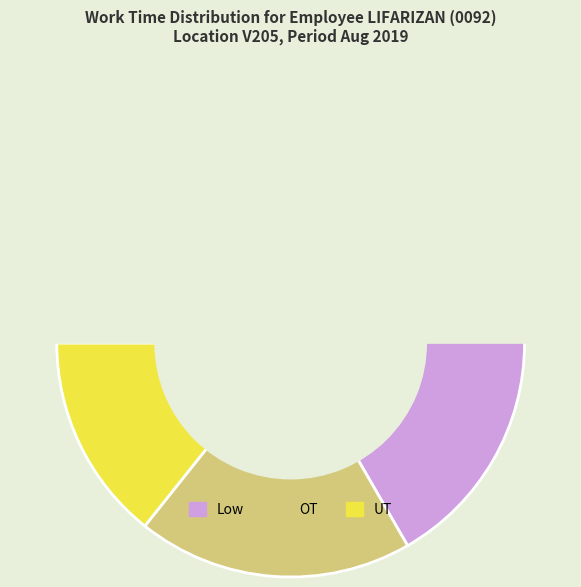

Combined, do OT and Low account for over 50%?

Yes